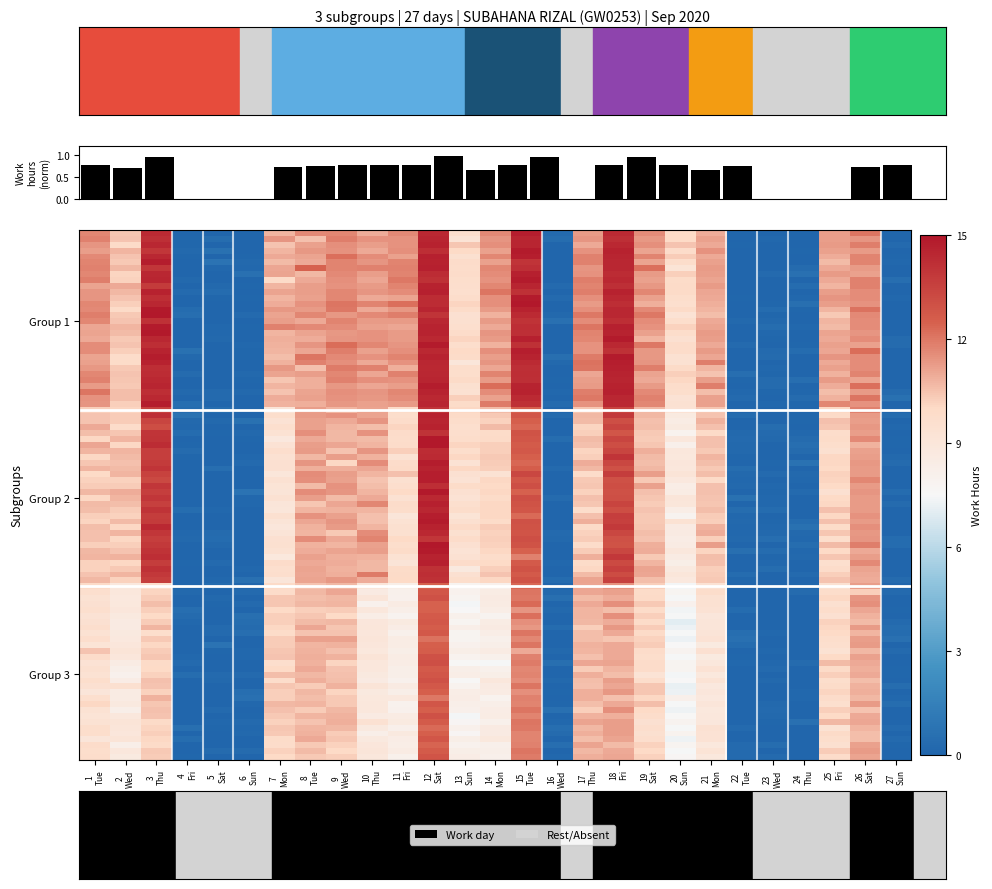

List the labels in order of 1 value, smallest first.

4 Fri, 5 Sat, 6 Sun, 24 Thu, 27 Sun, 22 Tue, 23 Wed, 16 Wed, 13 Sun, 20 Sun, 2 Wed, 25 Fri, 21 Mon, 8 Tue, 7 Mon, 14 Mon, 10 Thu, 11 Fri, 19 Sat, 26 Sat, 17 Thu, 1 Tue, 9 Wed, 15 Tue, 3 Thu, 18 Fri, 12 Sat